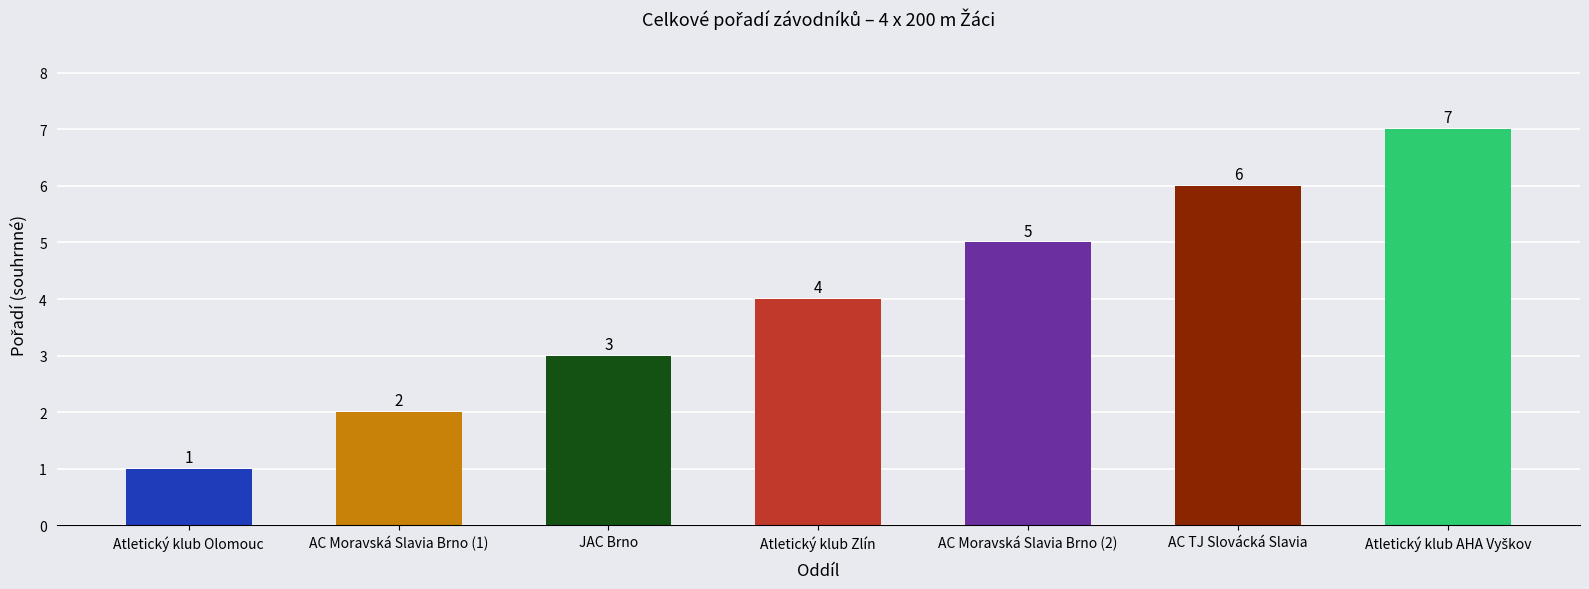

What is the value of the 5th bar from the left?

5